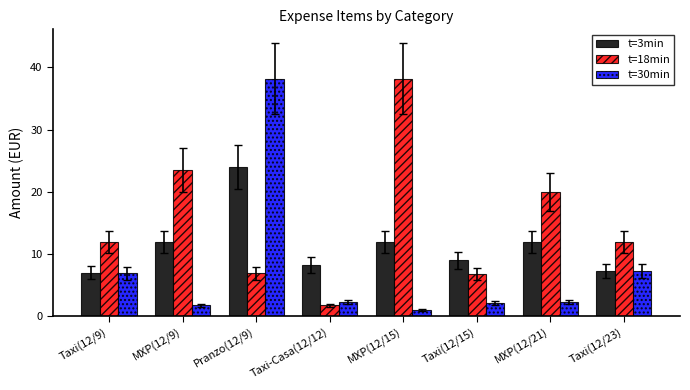

The t=30min series shows 6.9 at Taxi(12/9). True or false?

True